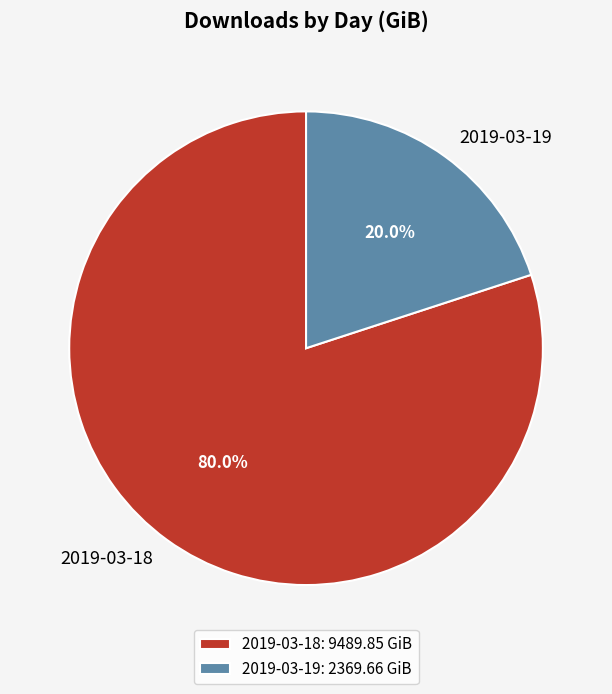

Rank the categories by value from highest to lowest.

2019-03-18, 2019-03-19